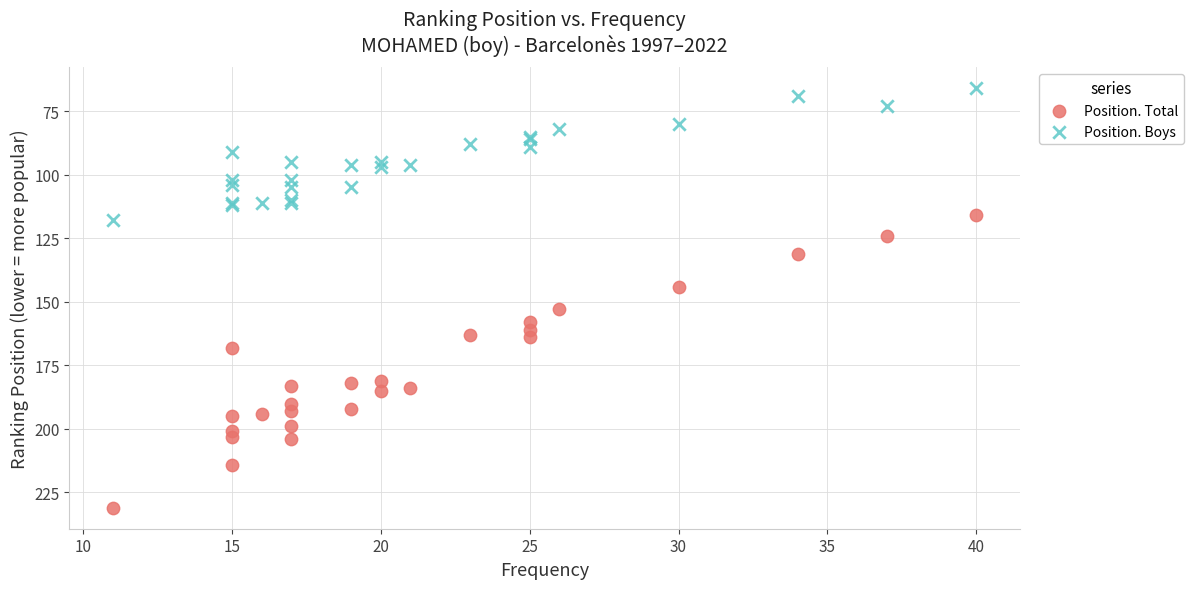

What is the X range (max minus min) for the scatter plot?

29